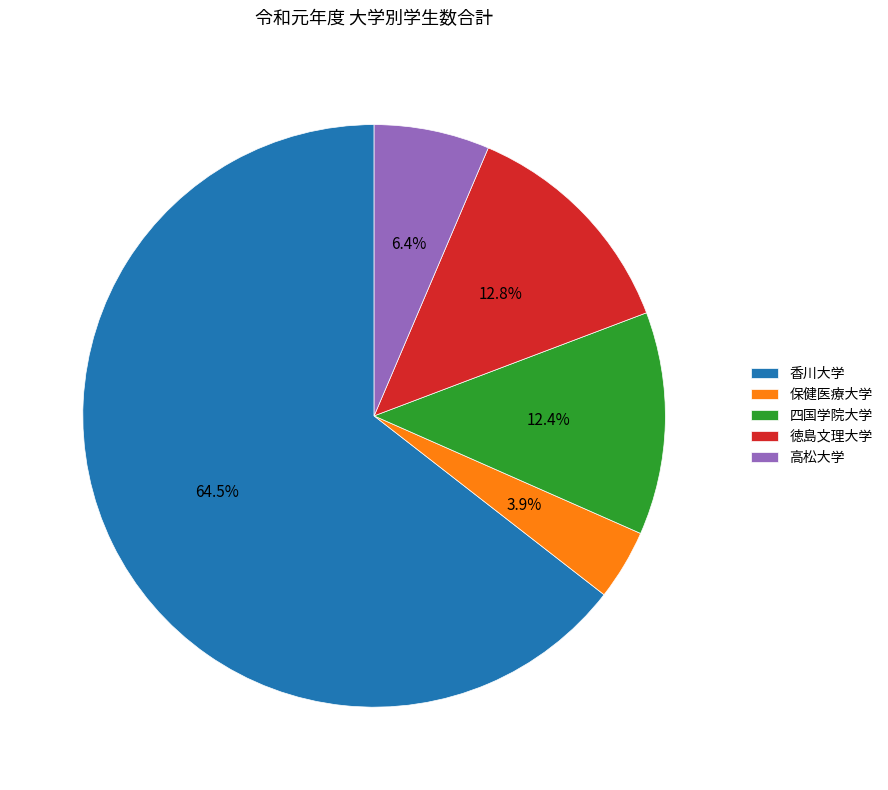

To the nearest percent, what is the difference between the largest and smallest slice percentages?

61%